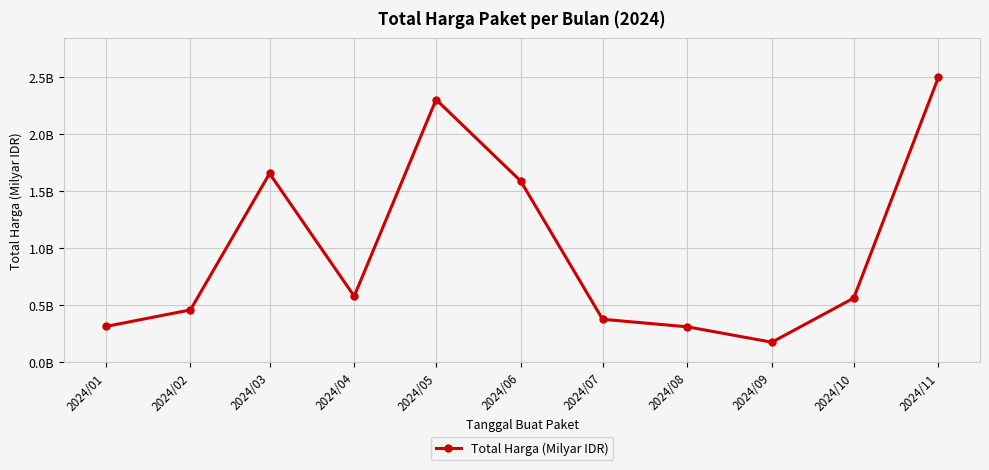

What is the minimum value shown in the chart?

0.2